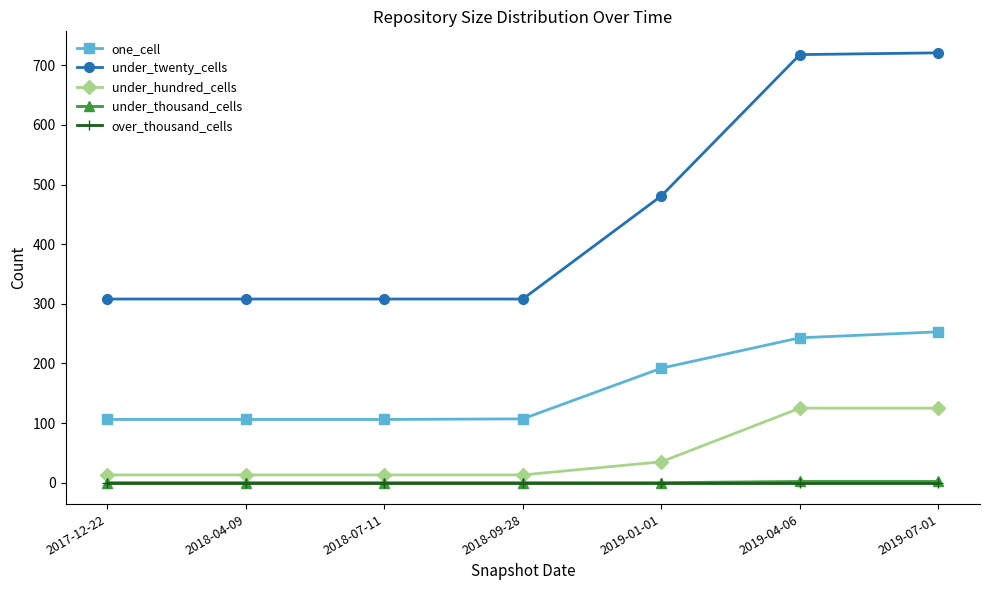

Where is one_cell nearest to the value 179?

2019-01-01